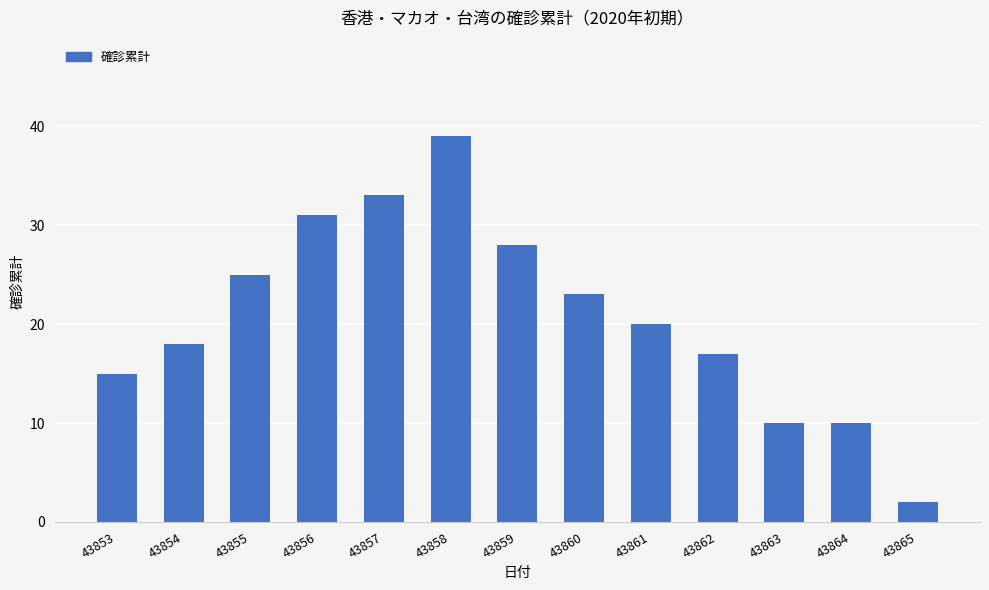

What is the difference between the maximum and minimum values?

37